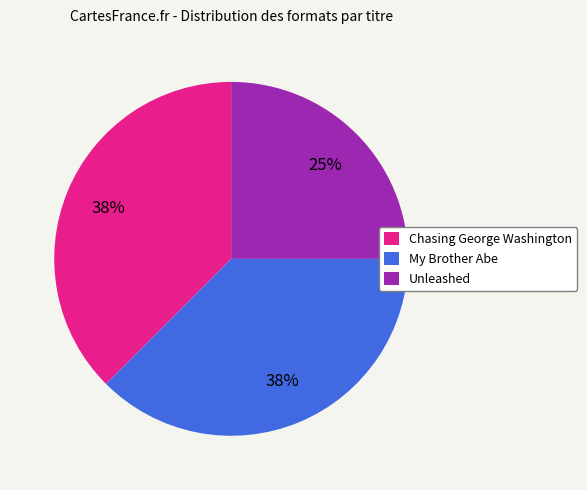

To the nearest percent, what percentage of the pie is Unleashed?

25%